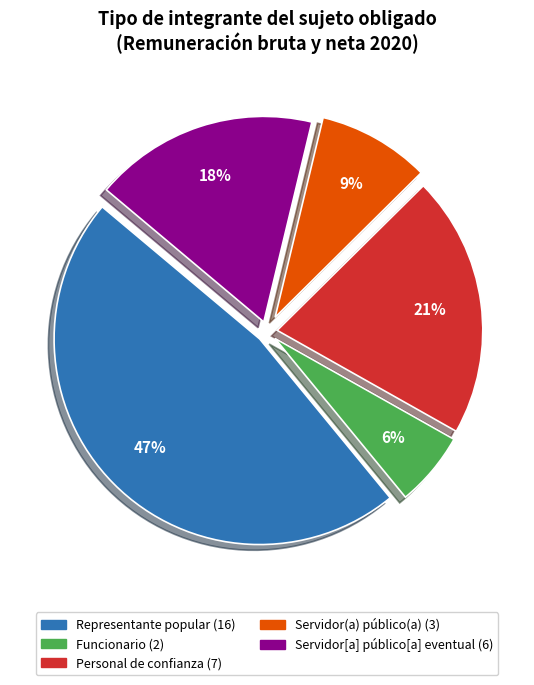

The Funcionario slice represents 1% of the pie. True or false?

False